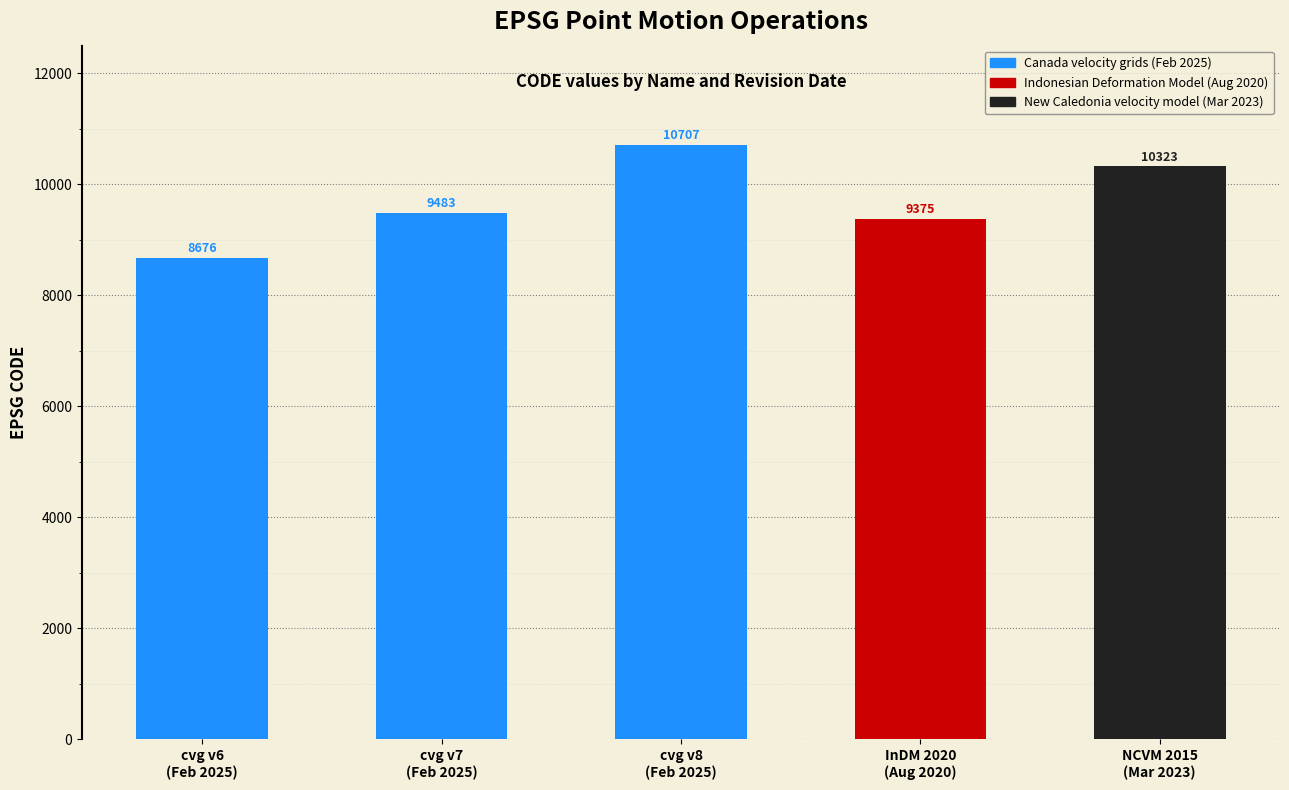

What is the difference between the values at February 19, 2025 and March 31, 2023?

384